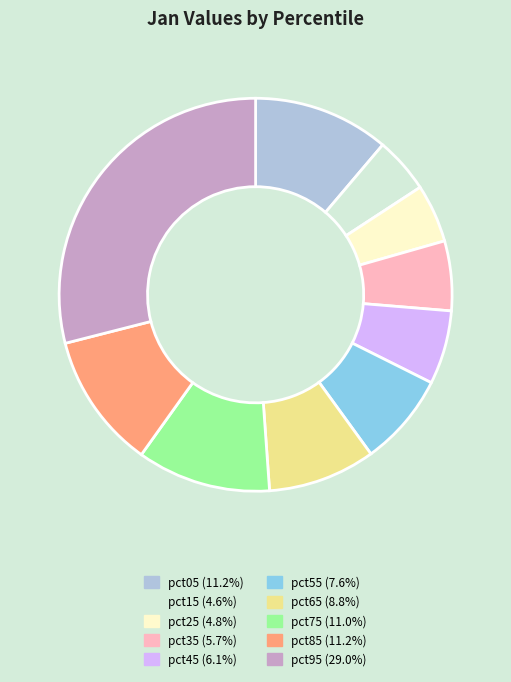

How many segments does this pie chart have?

10